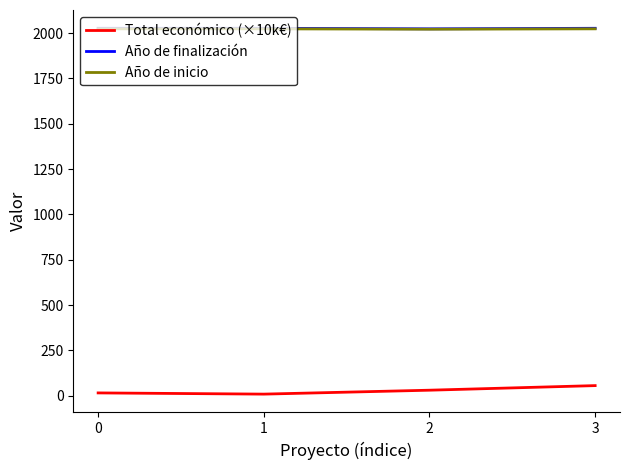

What is the difference between the highest and lowest values at 3?

1971.7